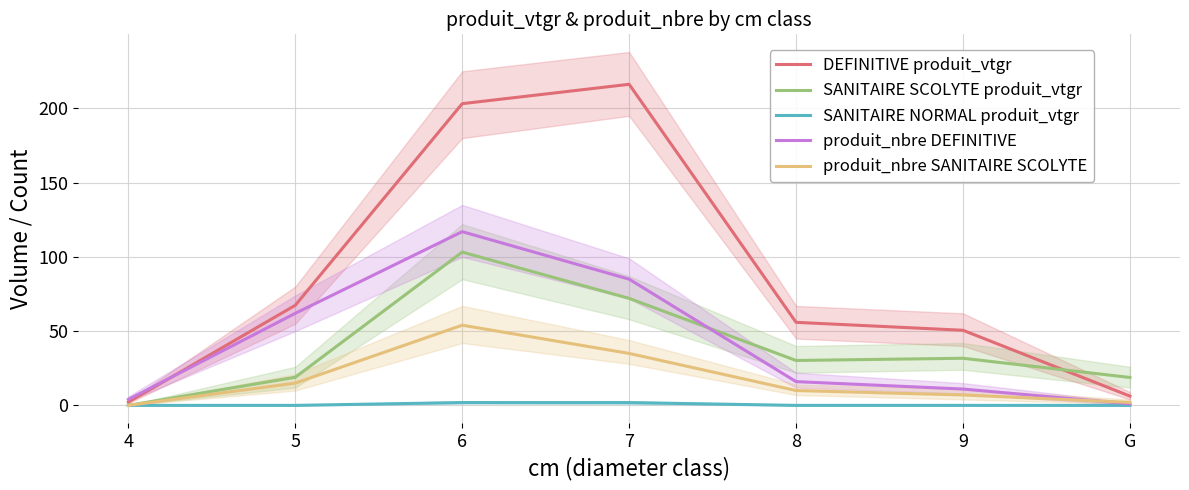

What is the spread (max minus min) of values at 8?

55.9